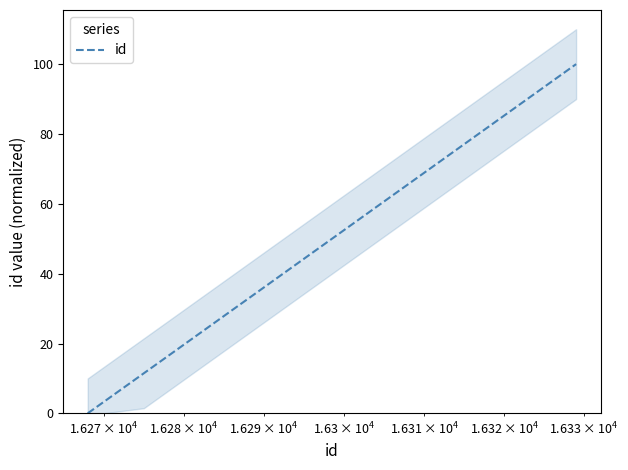

What is the highest value of the id series?

100.0